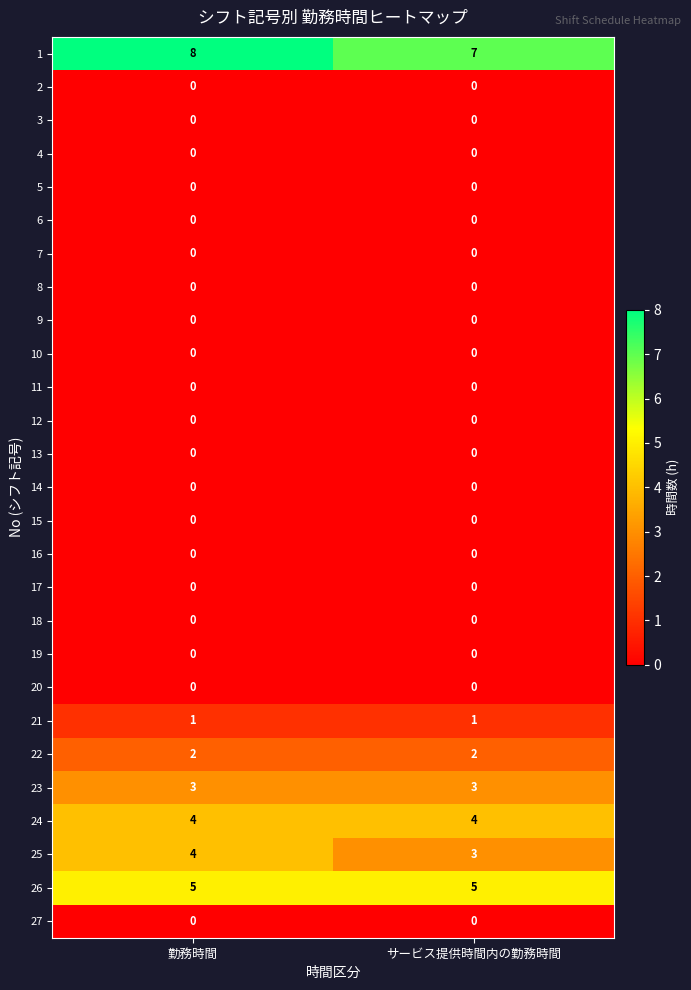

The value of 23 at 勤務時間 is 5. True or false?

False